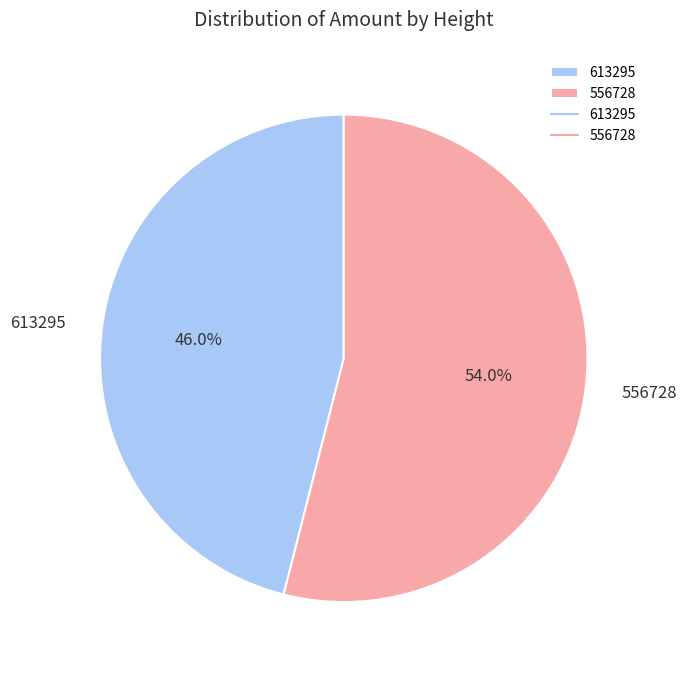

Which slice represents more than half of the pie?

556728